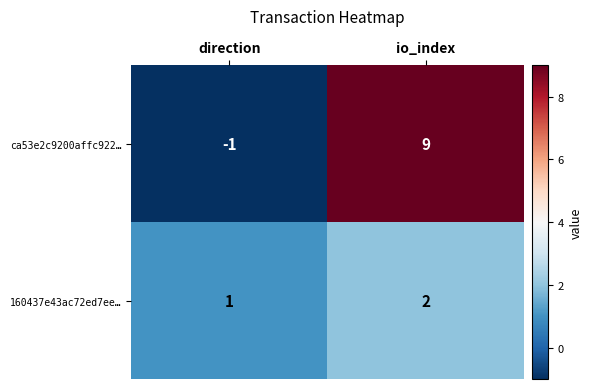

Which category has the highest value across all series?

io_index